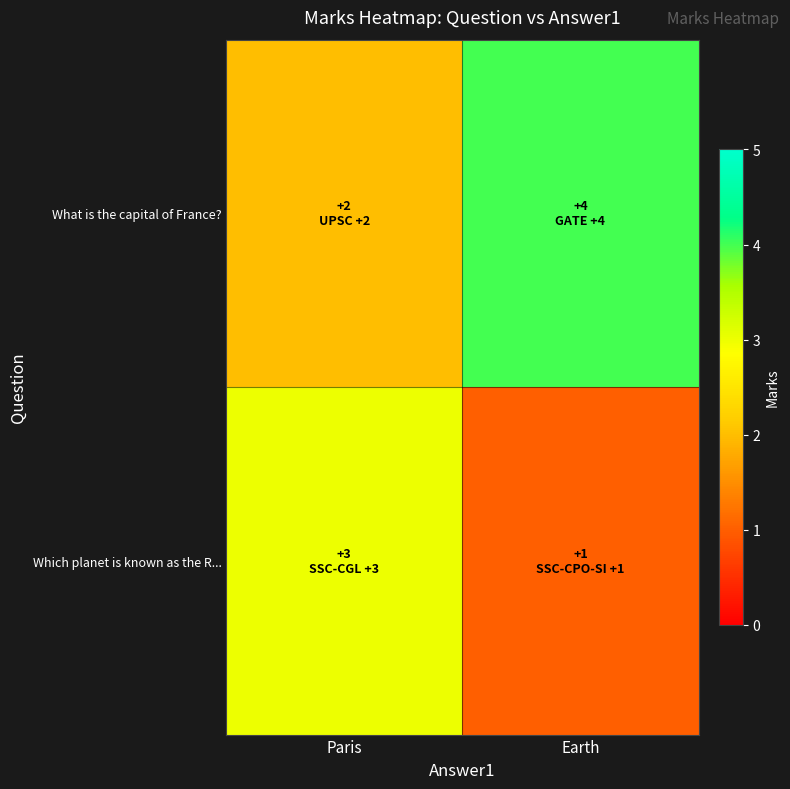

Reading left to right, transcribe all the data shown in this chart.

What is the capital of France?: Paris=2	Earth=4
Which planet is known as the R...: Paris=3	Earth=1